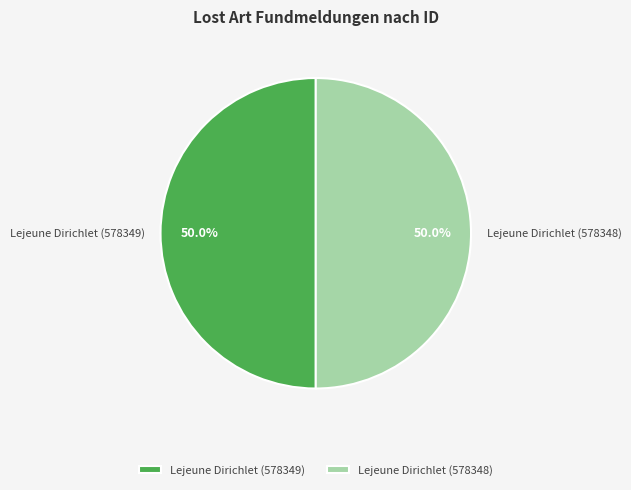

Is the sum of Lejeune Dirichlet (578348) and Lejeune Dirichlet (578349) greater than half?

Yes